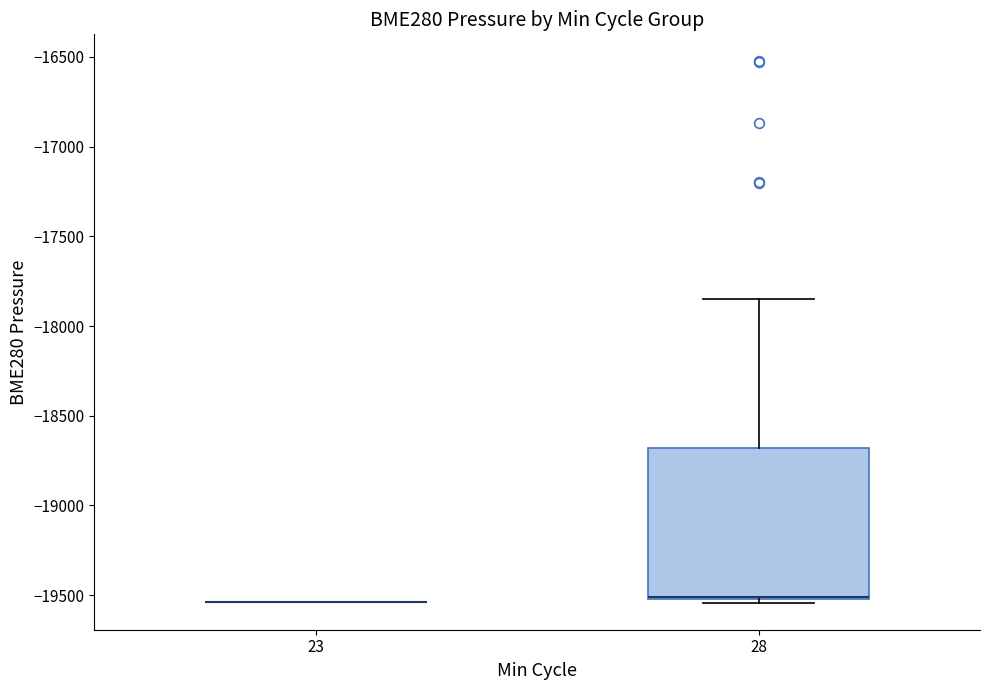

Where is the upper edge of the box at x = 28 on the y-axis? The values are not printed on the chart, so give them approximately, as read against the axis.

-18700